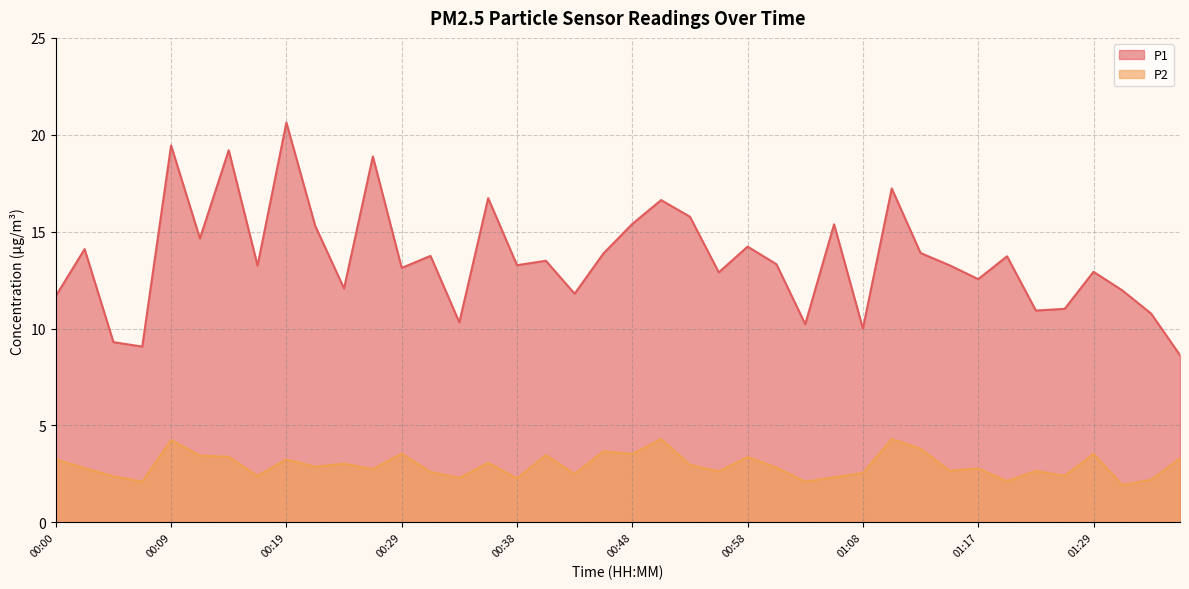

Reading left to right, transcribe all the data shown in this chart.

P1: 11.7	14.1	9.3	9.1	19.4	14.7	19.2	13.2	20.6	15.3	12.1	18.9	13.1	13.8	10.3	16.7	13.3	13.5	11.8	13.9	15.4	16.6	15.8	12.9	14.2	13.3	10.2	15.4	10.0	17.2	13.9	13.3	12.6	13.7	10.9	11.0	12.9	12.0	10.8	8.6
P2: 3.2	2.8	2.4	2.1	4.2	3.5	3.4	2.4	3.2	2.9	3.0	2.8	3.5	2.6	2.3	3.1	2.3	3.5	2.5	3.7	3.5	4.3	3.0	2.6	3.4	2.8	2.1	2.3	2.5	4.3	3.8	2.7	2.8	2.1	2.6	2.4	3.5	1.9	2.2	3.3